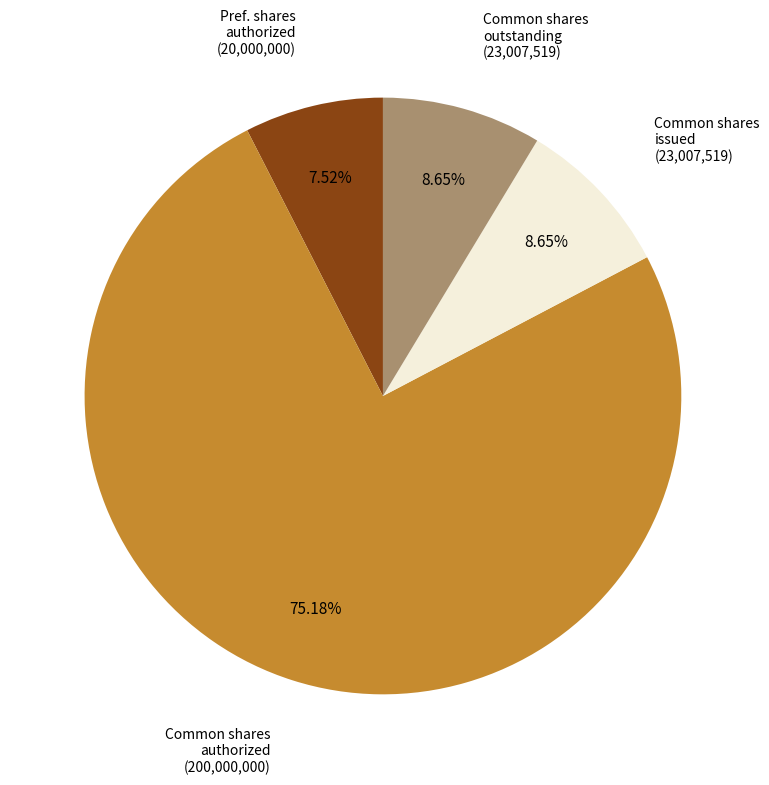

Is there a majority slice in this chart?

Yes